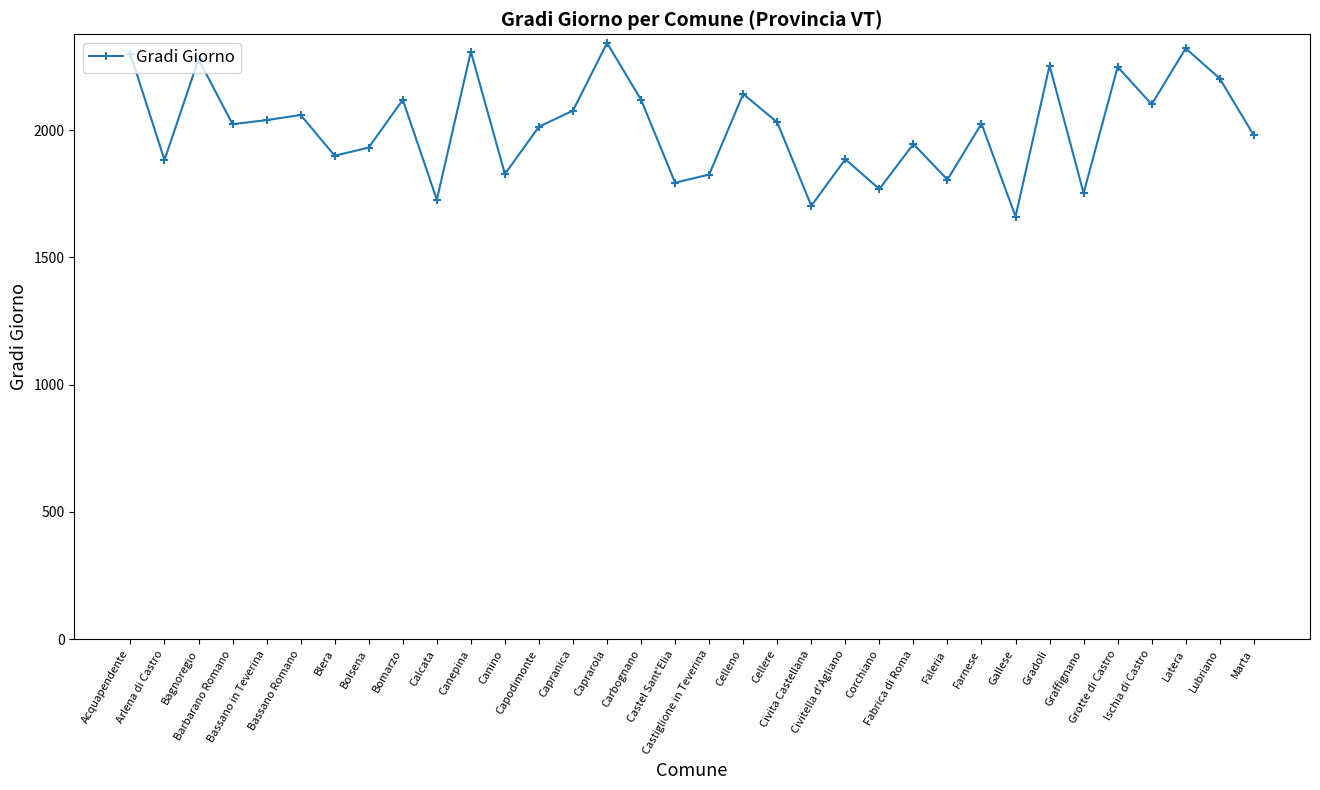

What is the approximate value at Civita Castellana, to the nearest 10?

1700